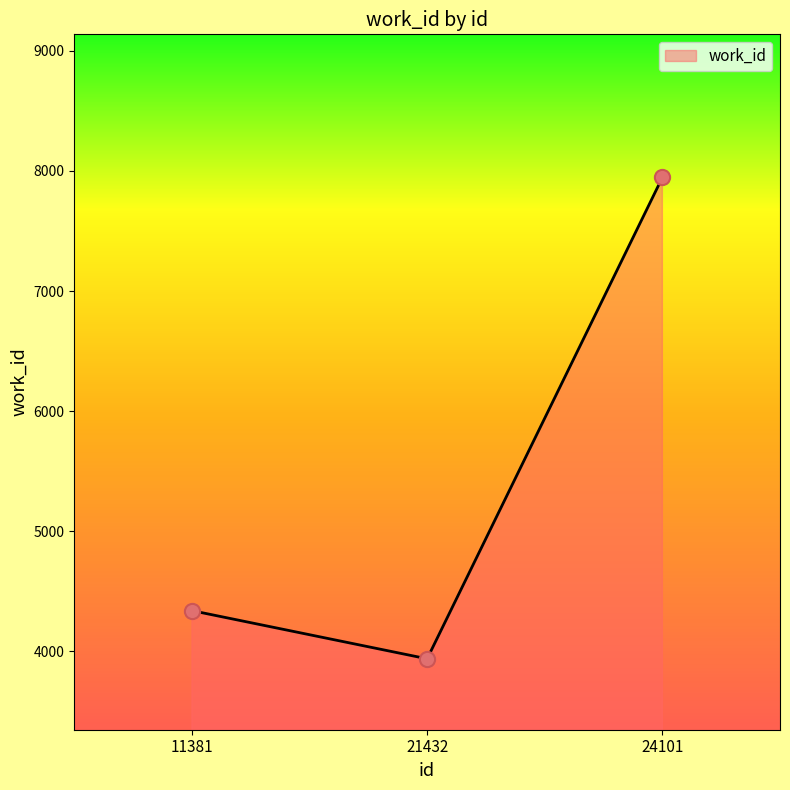

What is the ratio of the value at 24101 to the value at 11381?

1.8